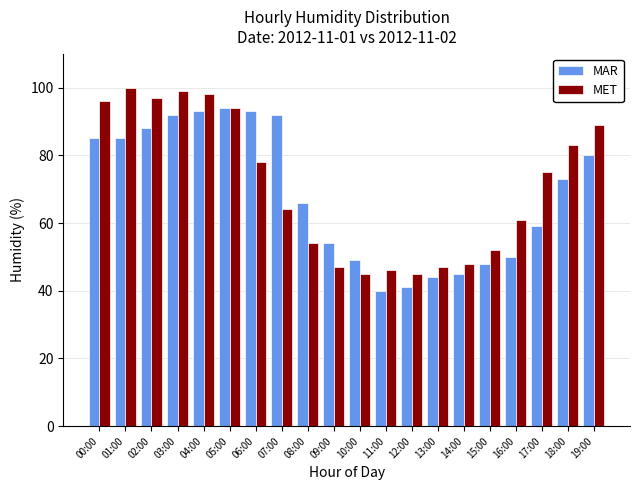

What is the spread (max minus min) of values at 08:00?

12